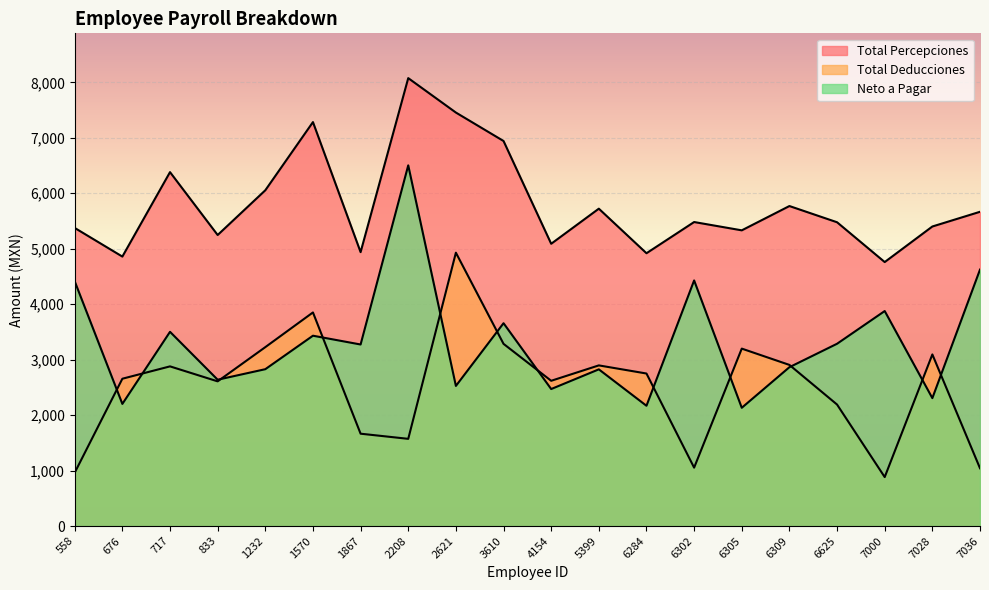

The Neto a Pagar series shows 1121.0 at 6284. True or false?

False